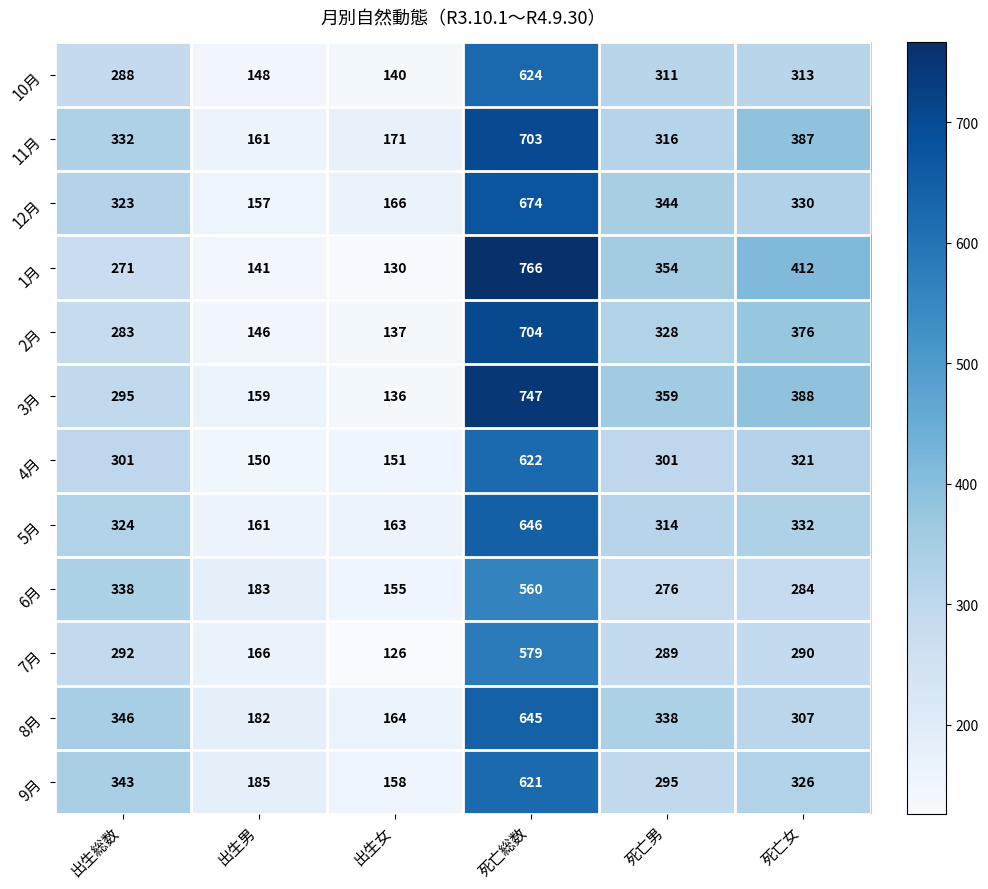

Which series has the largest total across all categories?

3月